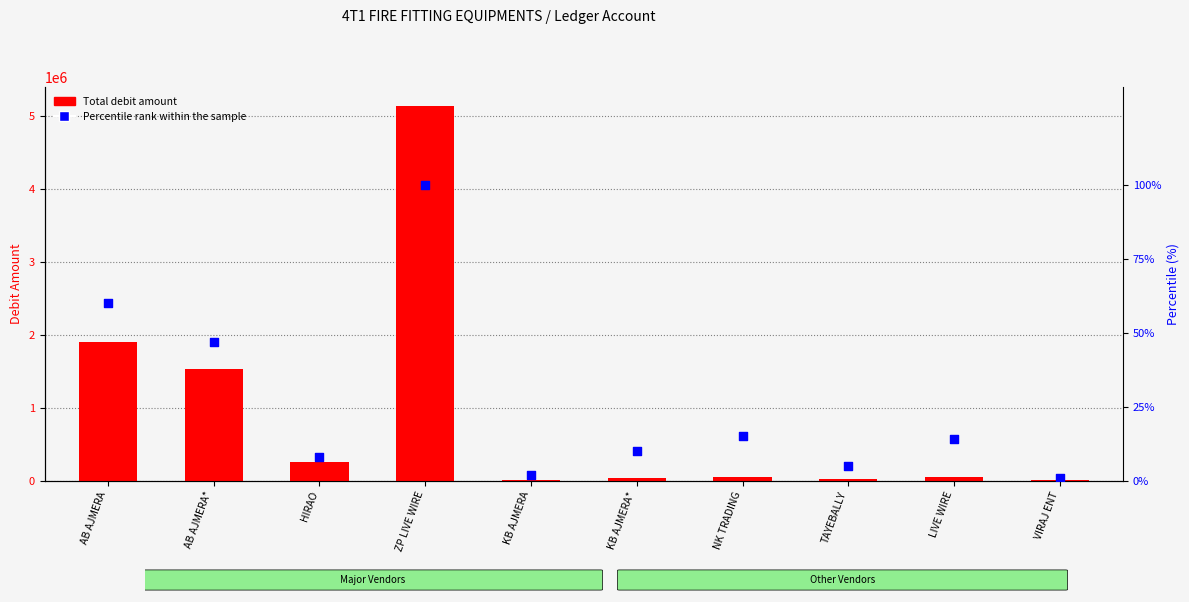

Which series reaches the minimum Y coordinate?

Percentile rank within the sample